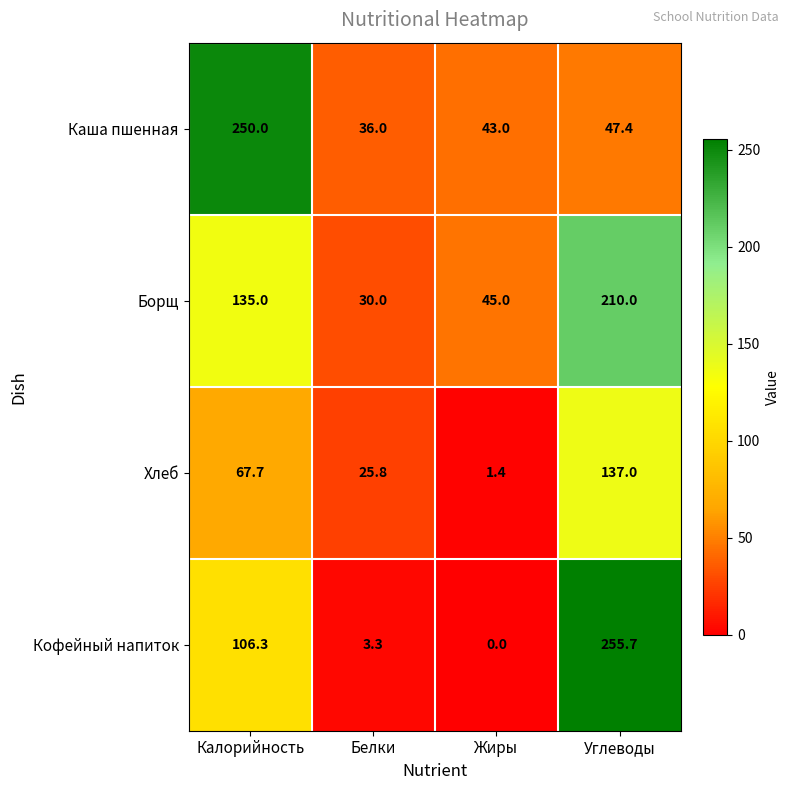

Which category has the highest value in the Каша пшенная series?

Калорийность